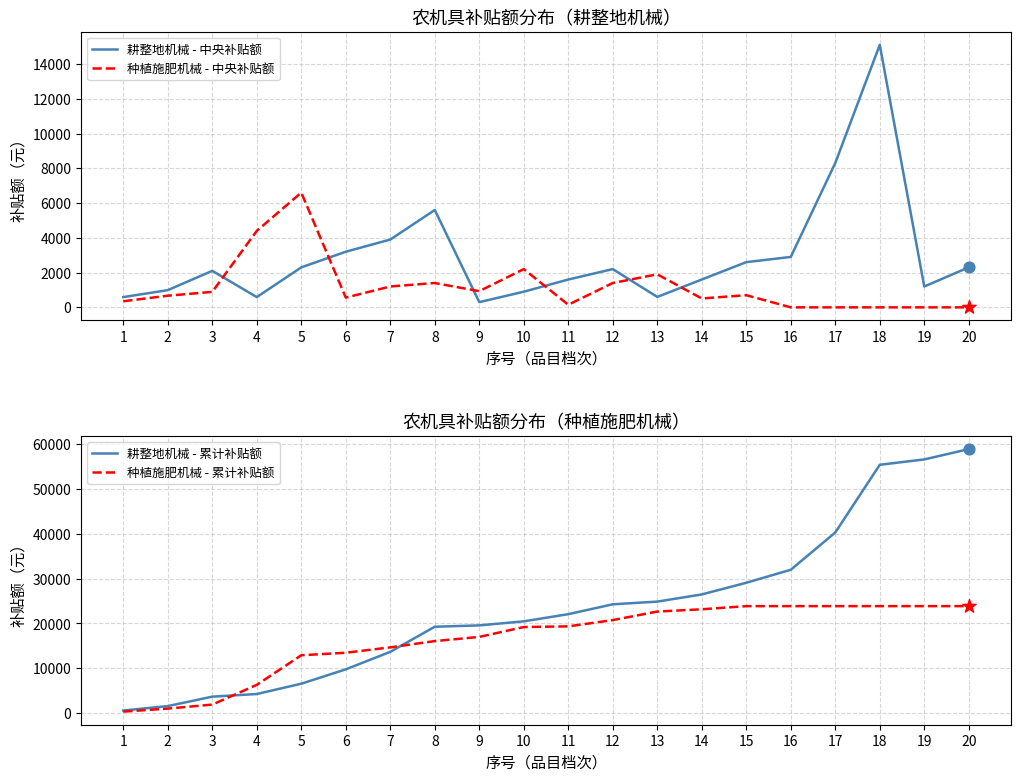

Which series contains the highest Y value?

耕整地机械 - 累计补贴额